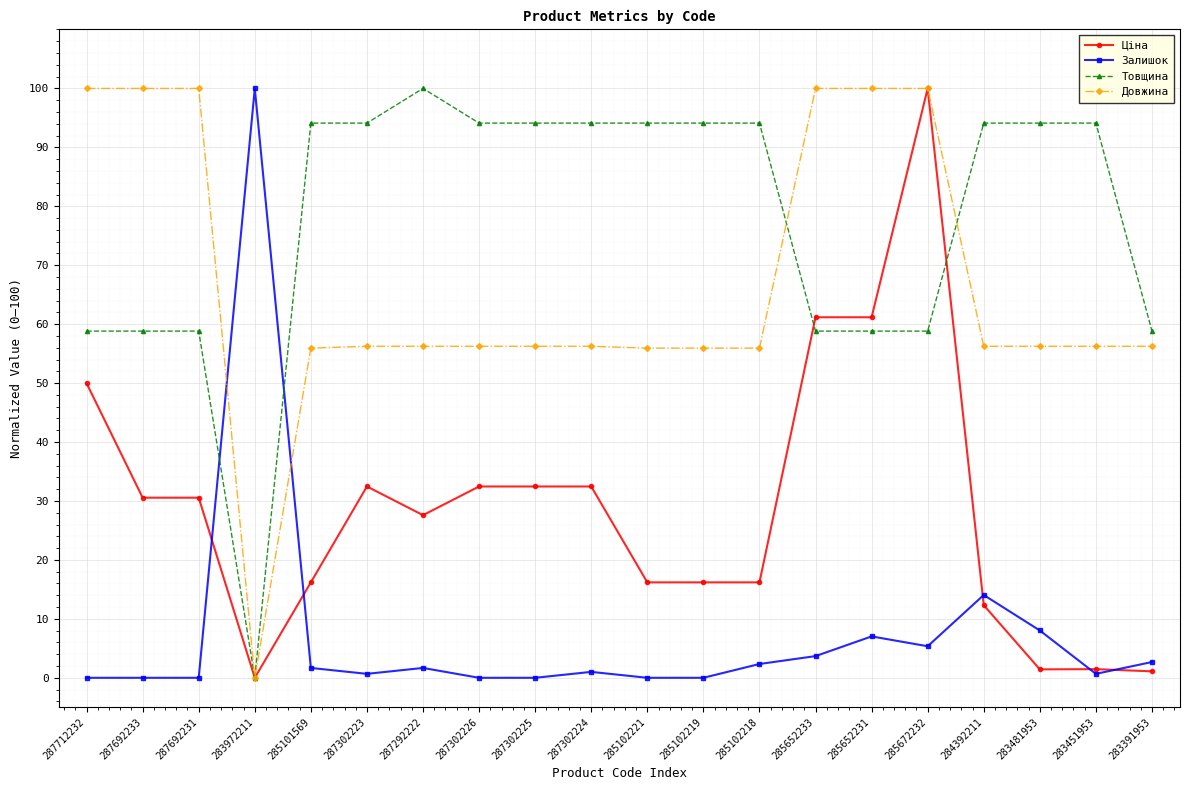

True or false: Ціна has more than 0 points higher than both neighbors.

True